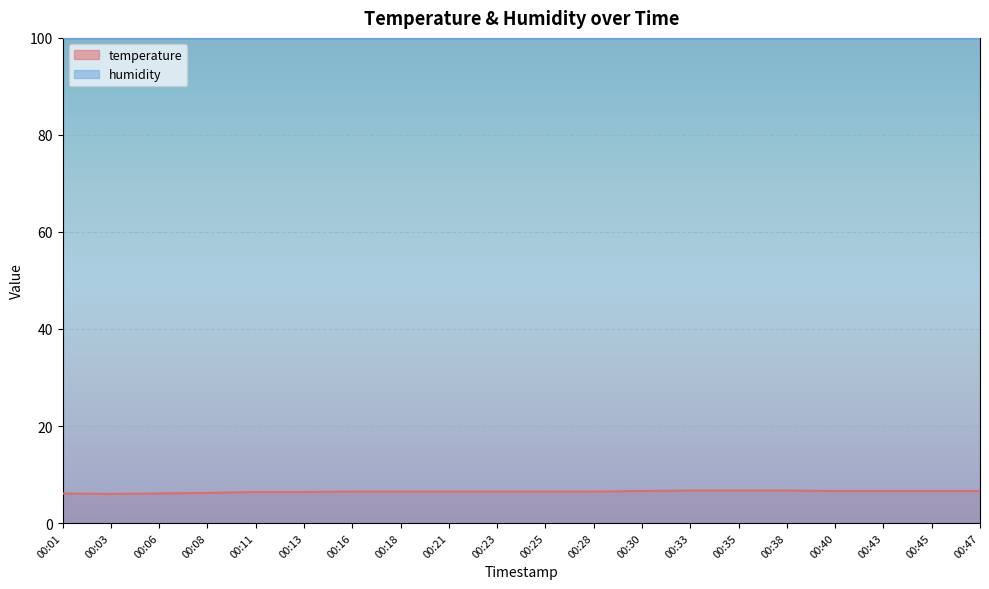

List the labels in order of value, smallest first.

00:03, 00:01, 00:06, 00:08, 00:11, 00:13, 00:16, 00:18, 00:21, 00:23, 00:25, 00:28, 00:30, 00:40, 00:43, 00:45, 00:47, 00:33, 00:35, 00:38